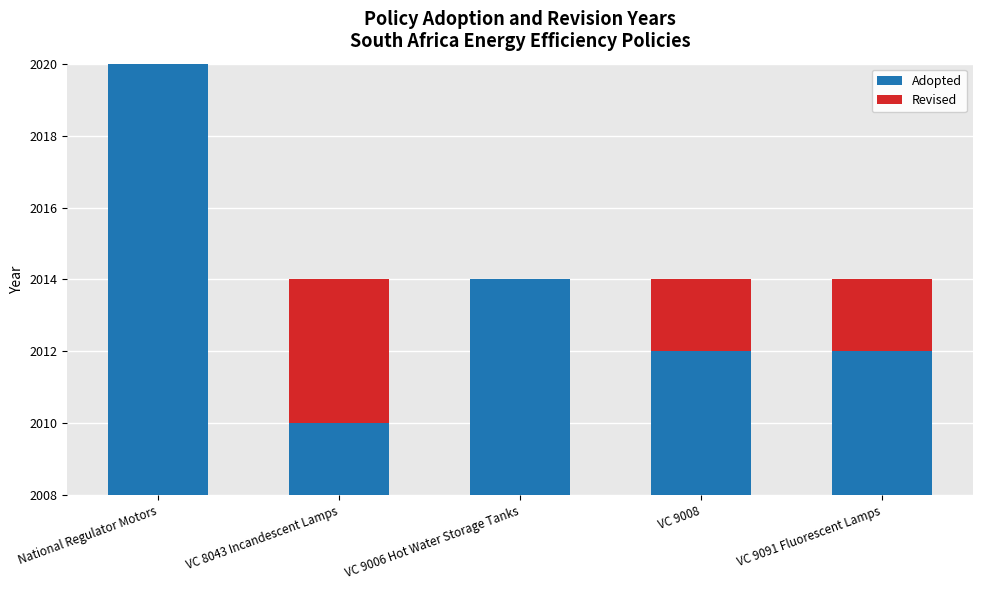

Rank the series by their maximum value, from lowest to highest.

Revised, Adopted